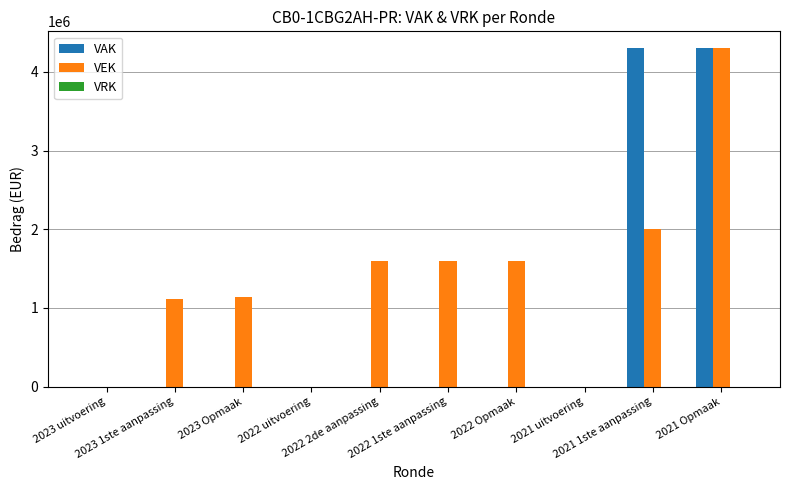

What is the greatest value displayed?

4300000